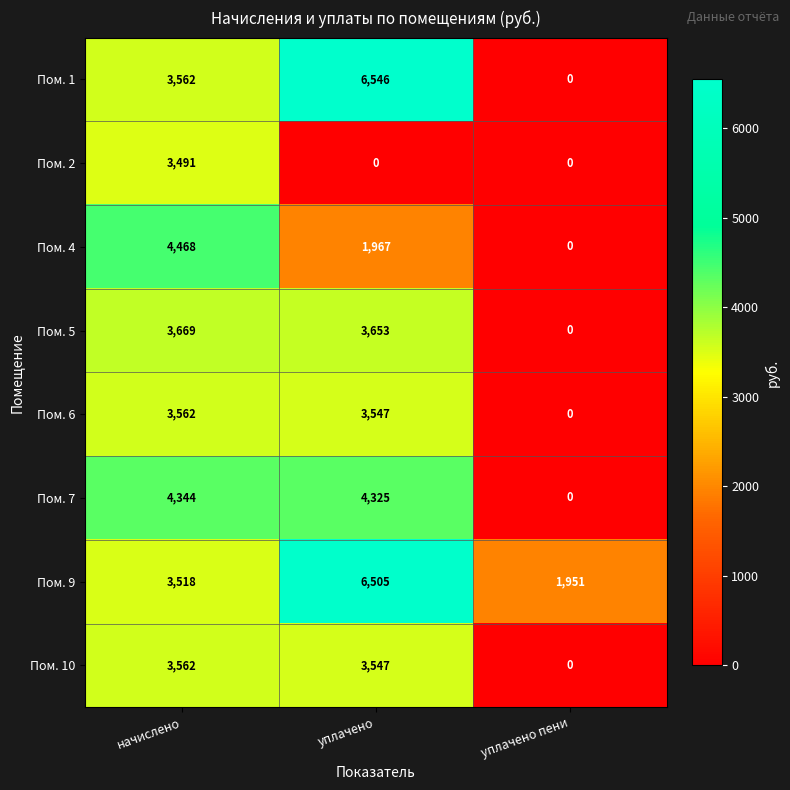

How many series are shown in this chart?

8